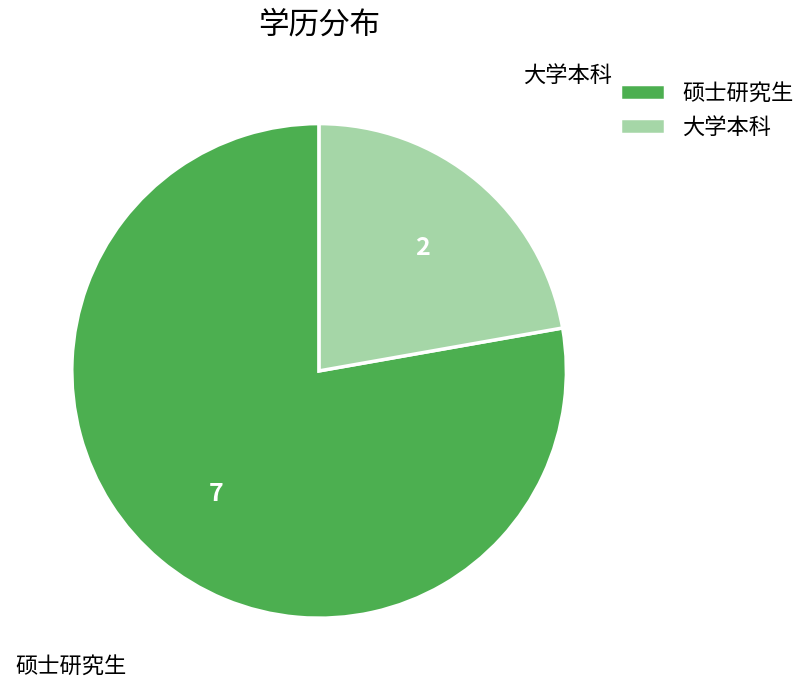

Rank the categories by value from lowest to highest.

大学本科, 硕士研究生